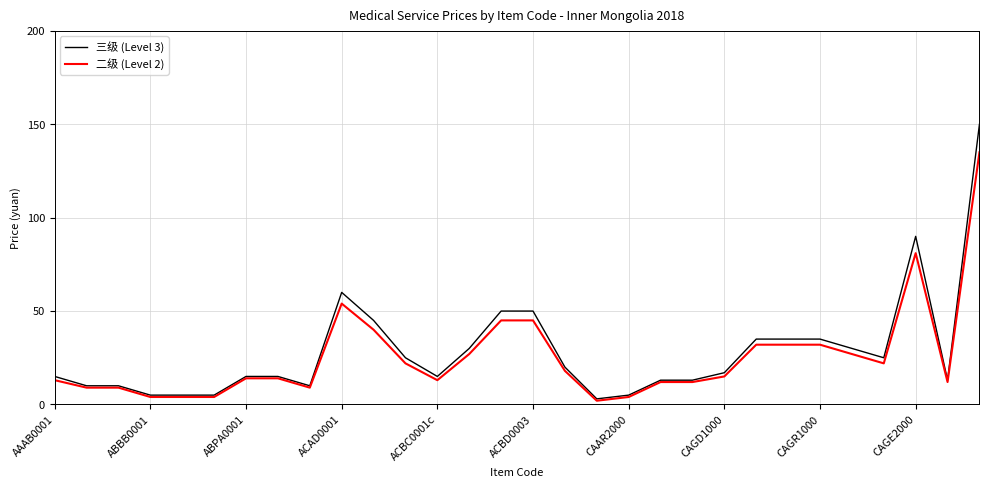

What is the greatest value displayed?

150